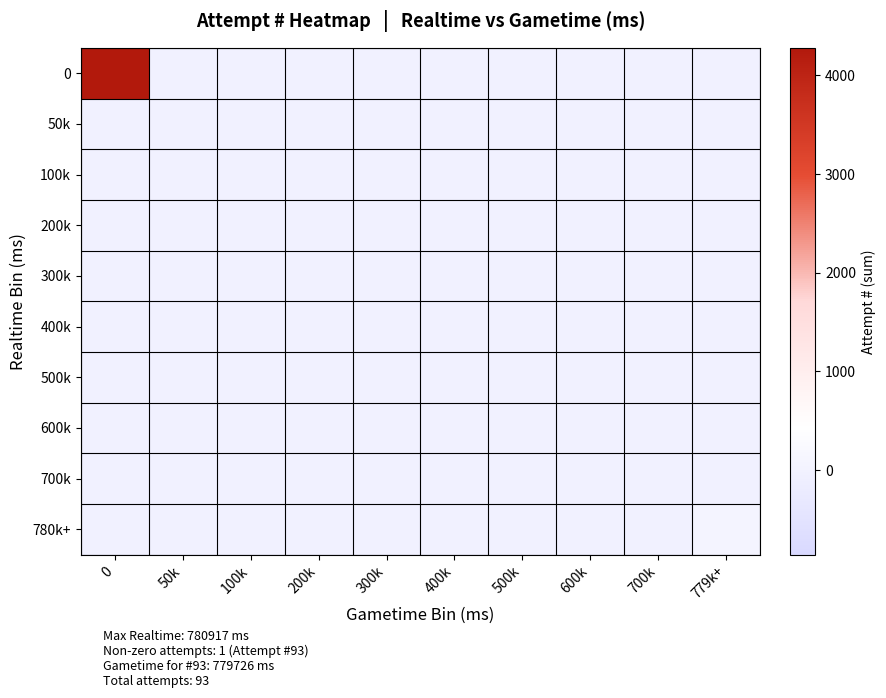

Between 700k and 779k+, which is larger?

700k